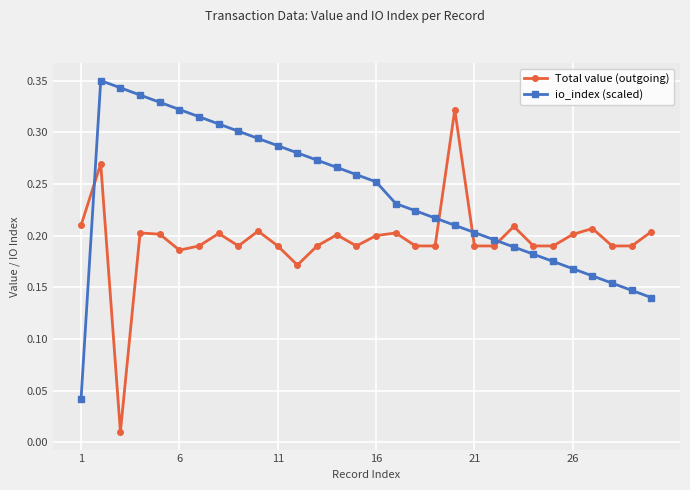

How many io_index (scaled) values are between 0 and 1?

30